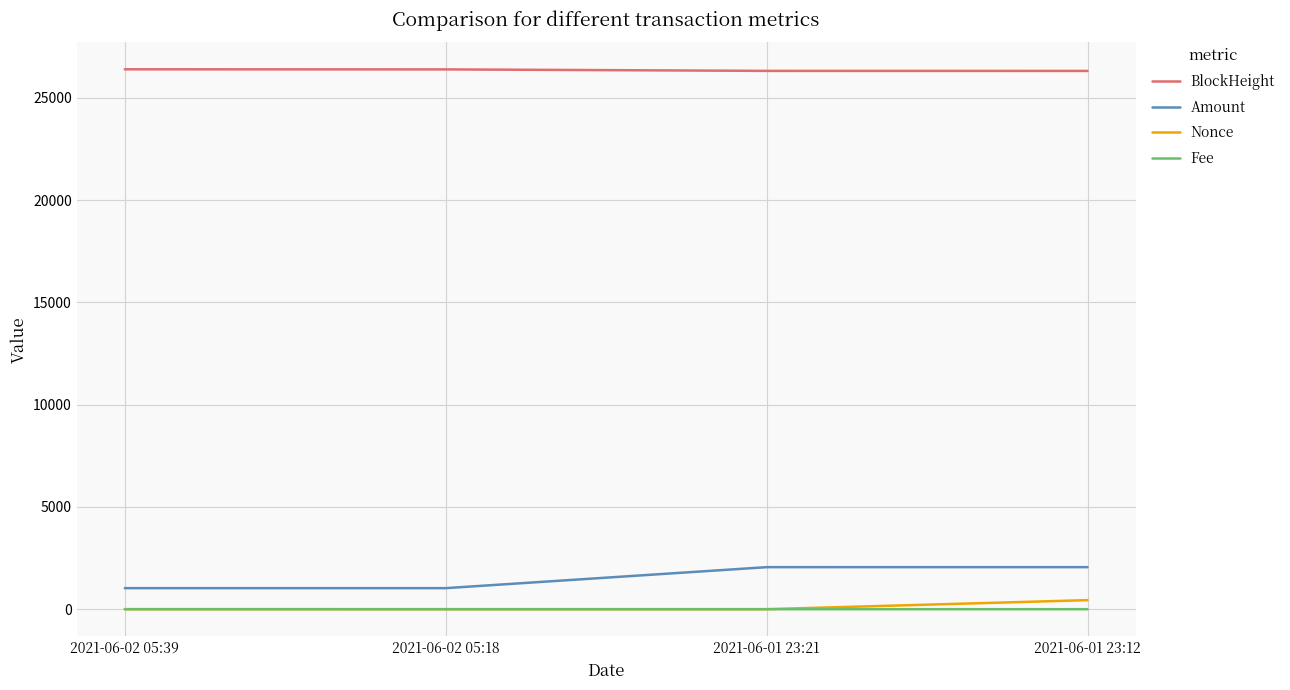

Is the value of Fee at 2021-06-01 23:21 greater than the value of Amount at 2021-06-02 05:39?

No